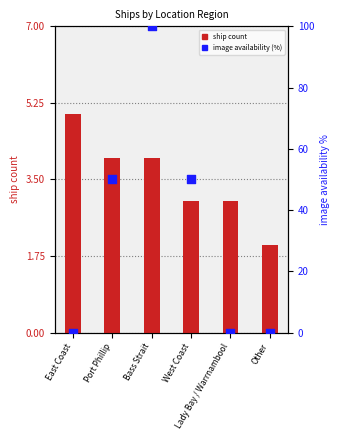

Is the value of ship count at East Coast greater than the value of image availability (%) at Other?

Yes